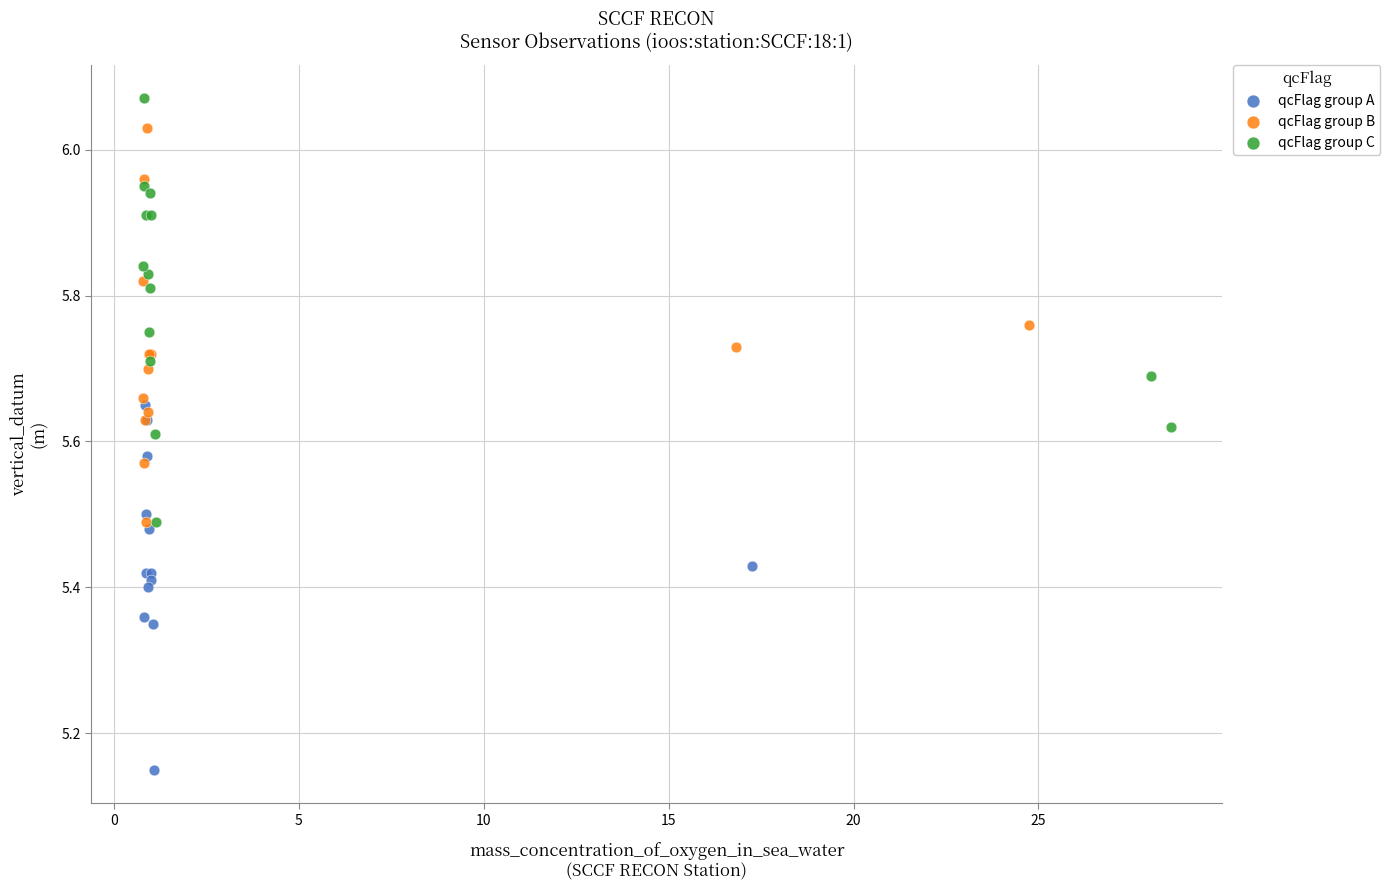

Which series contains the lowest Y value?

qcFlag group A